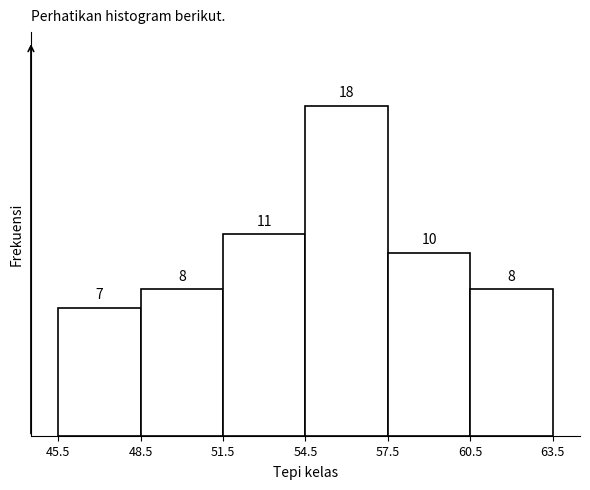

Which range on the x-axis has the tallest bar?

54.5 to 57.5